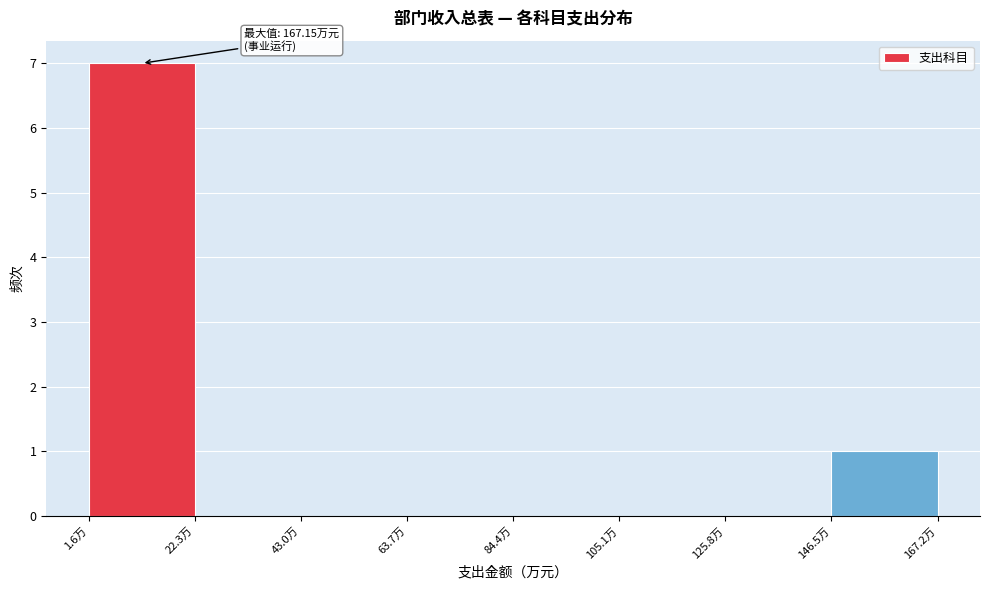

Which range on the x-axis has the tallest bar?

0 to 20